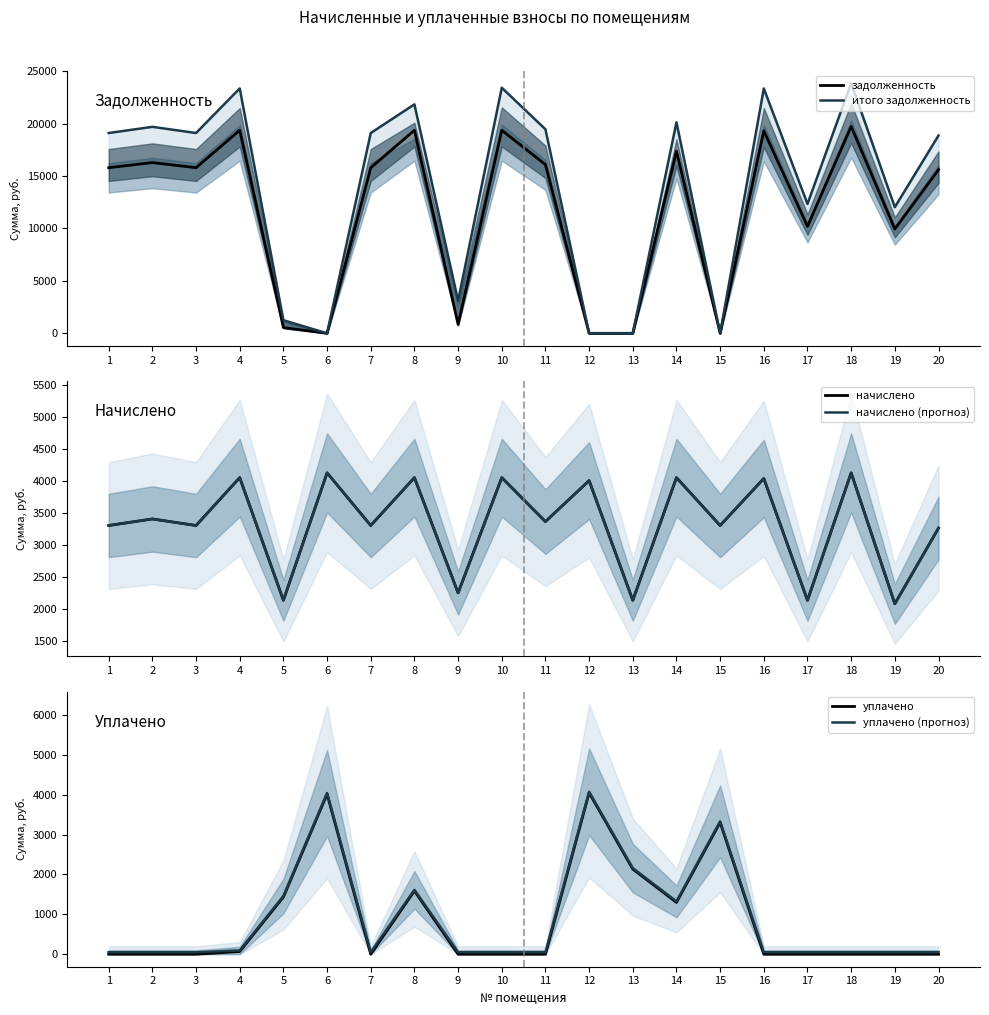

Reading left to right, transcribe all the data shown in this chart.

задолженность: 15787.2	16274.5	15787.2	19360.4	544.3	0.0	15787.2	19360.4	846.3	19360.4	16079.6	0.0	0.1	17360.4	0.0	19295.5	10195.0	19717.8	9940.1	15592.3
итого задолженность: 19093.9	19683.4	19093.9	23346.3	1246.3	0.0	19093.9	21826.5	3098.5	23415.6	19447.7	0.0	0.6	20115.6	0.0	23337.1	12331.5	23847.8	12022.1	18858.2
начислено: 3306.7	3408.8	3306.7	4055.2	2136.5	4130.0	3306.7	4055.2	2252.2	4055.2	3368.0	4009.1	2136.5	4055.2	3306.7	4041.6	2136.5	4130.0	2082.0	3265.9
начислено (прогноз): 3306.7	3408.8	3306.7	4055.2	2136.5	4130.0	3306.7	4055.2	2252.2	4055.2	3368.0	4009.1	2136.5	4055.2	3306.7	4041.6	2136.5	4130.0	2082.0	3265.9
уплачено: 0.0	0.0	0.0	69.3	1434.5	4018.0	0.0	1589.1	0.0	0.0	0.0	4049.3	2136.0	1300.0	3307.0	0.0	0.0	0.0	0.0	0.0
уплачено (прогноз): 50.0	50.0	50.0	94.3	1459.5	4043.0	50.0	1614.1	50.0	50.0	50.0	4074.3	2161.0	1325.0	3332.0	50.0	50.0	50.0	50.0	50.0